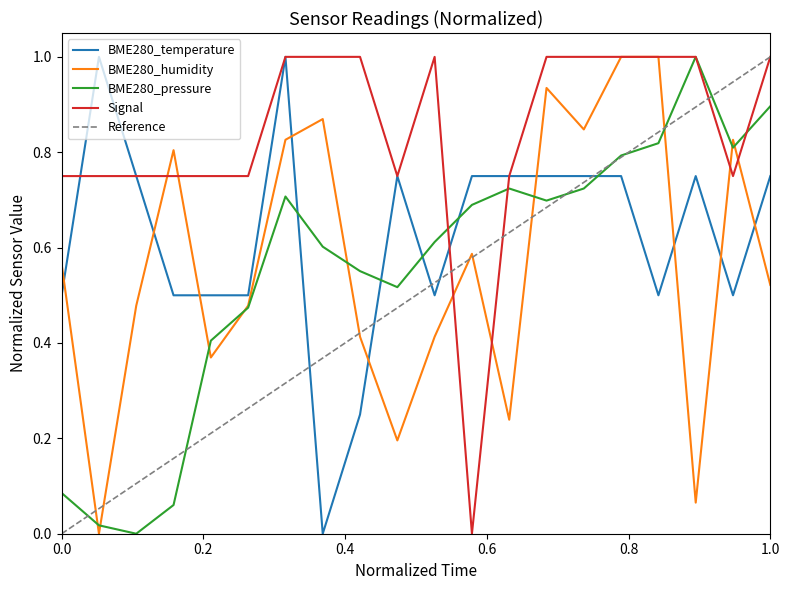

Which series has the widest spread of values?

BME280_temperature